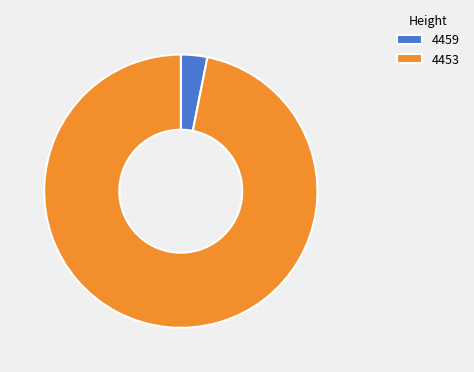

Rank the categories by value from highest to lowest.

4453, 4459